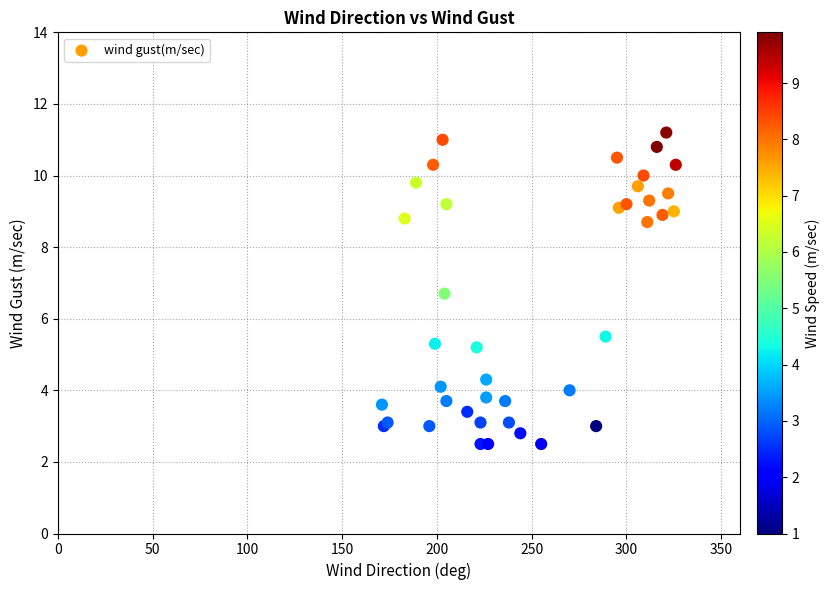

What Y value in the scatter plot is closest to 6?

5.5